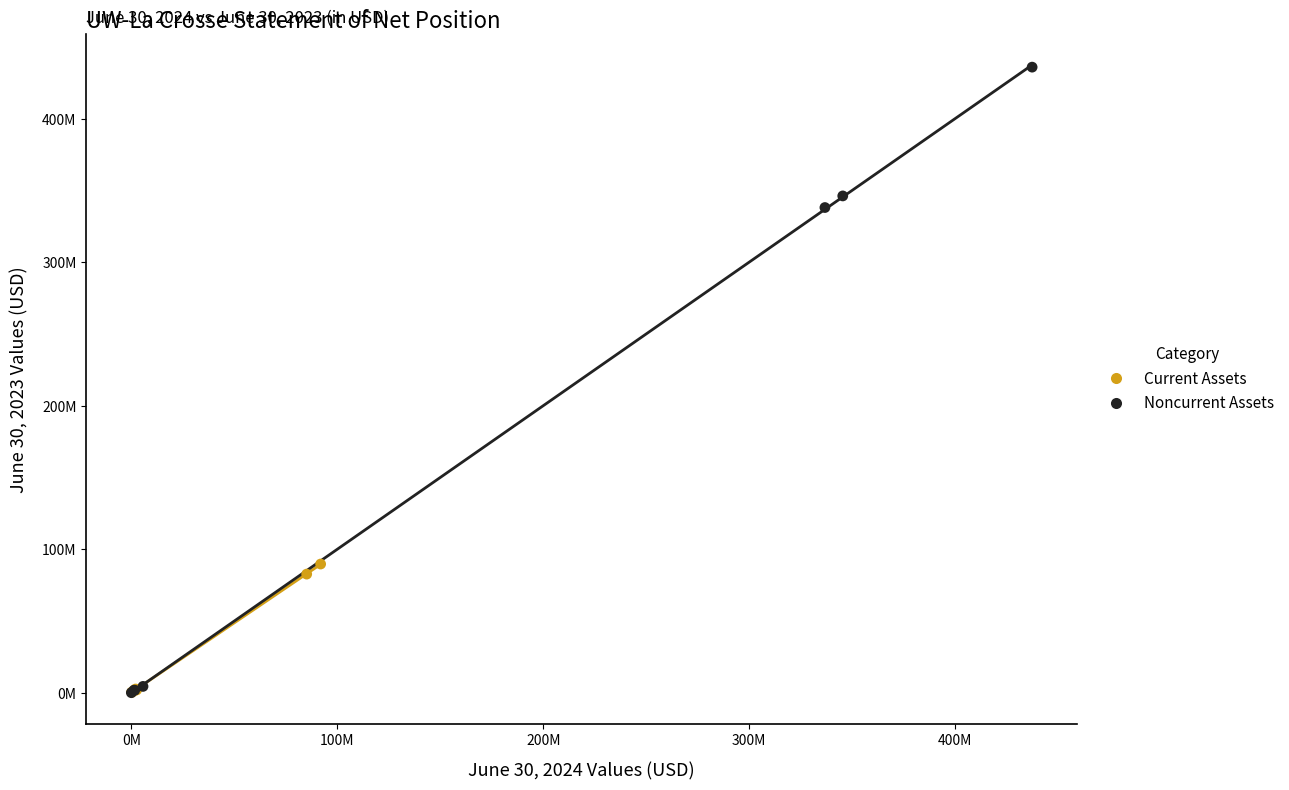

Which series reaches the maximum Y coordinate?

Noncurrent Assets